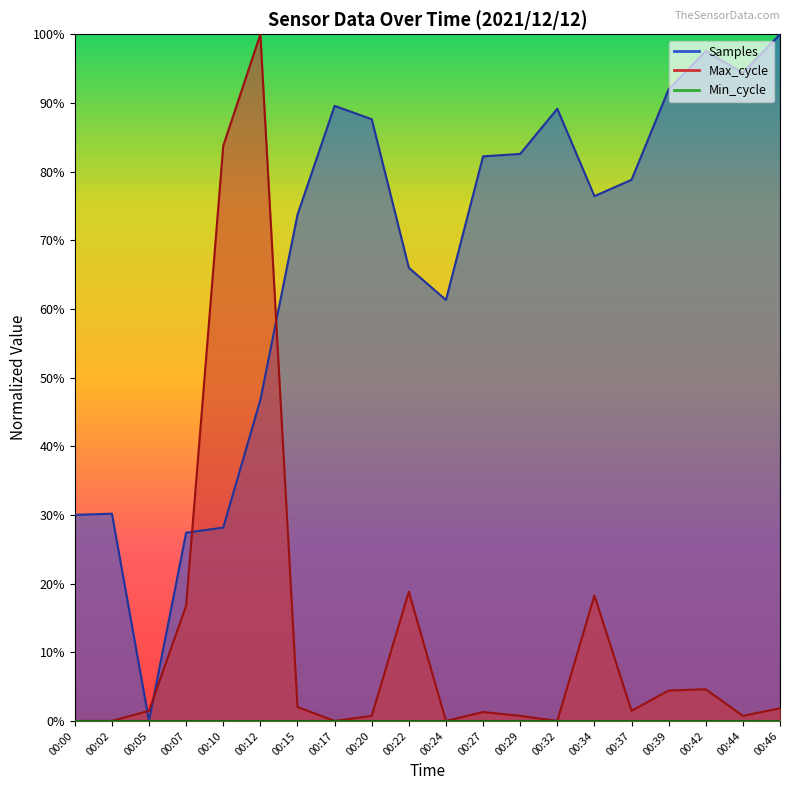

Where is the first local minimum for Samples?

00:05